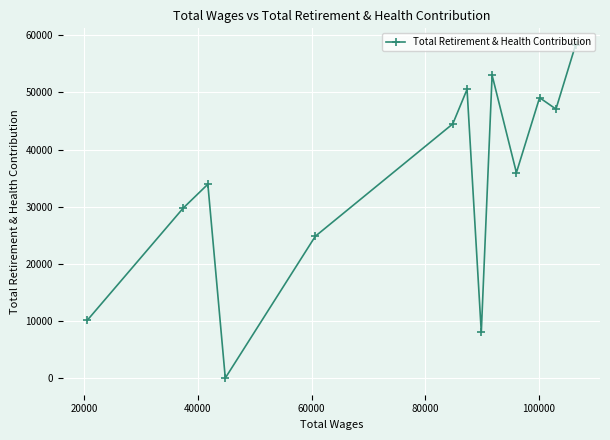

What is the difference between the maximum and minimum values?

58301